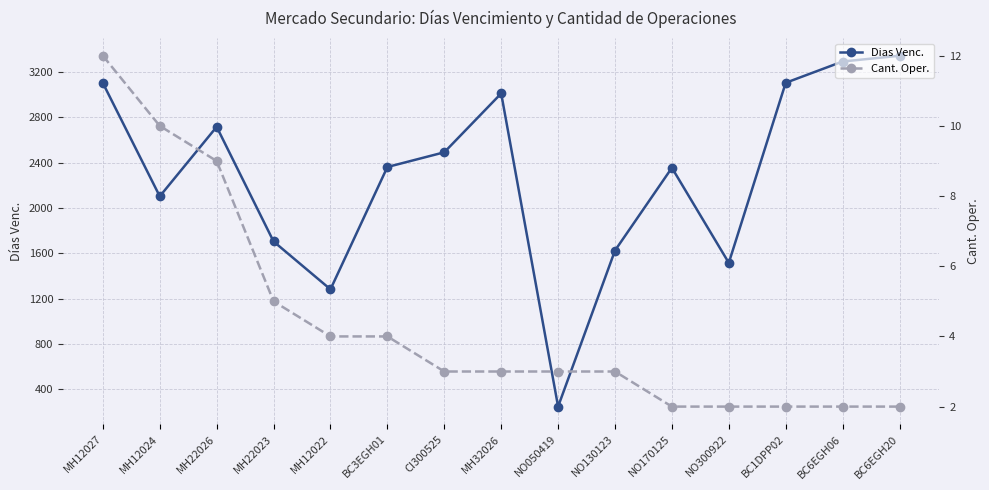

List the series in order of their peak value, highest first.

Dias Venc., Cant. Oper.